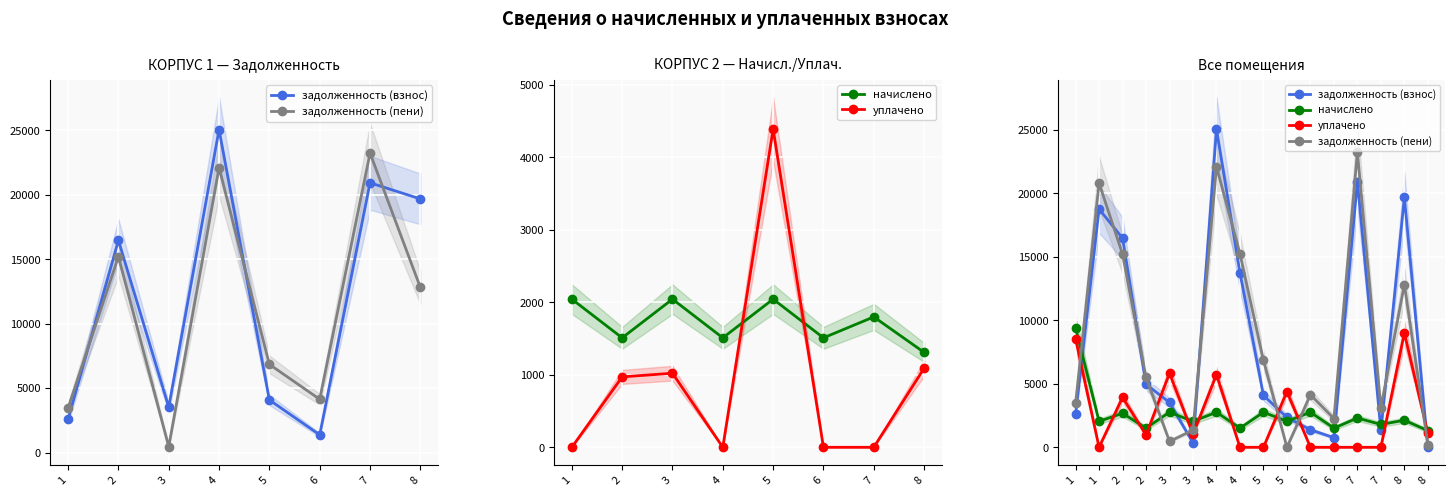

How many lines are shown in the chart?

4